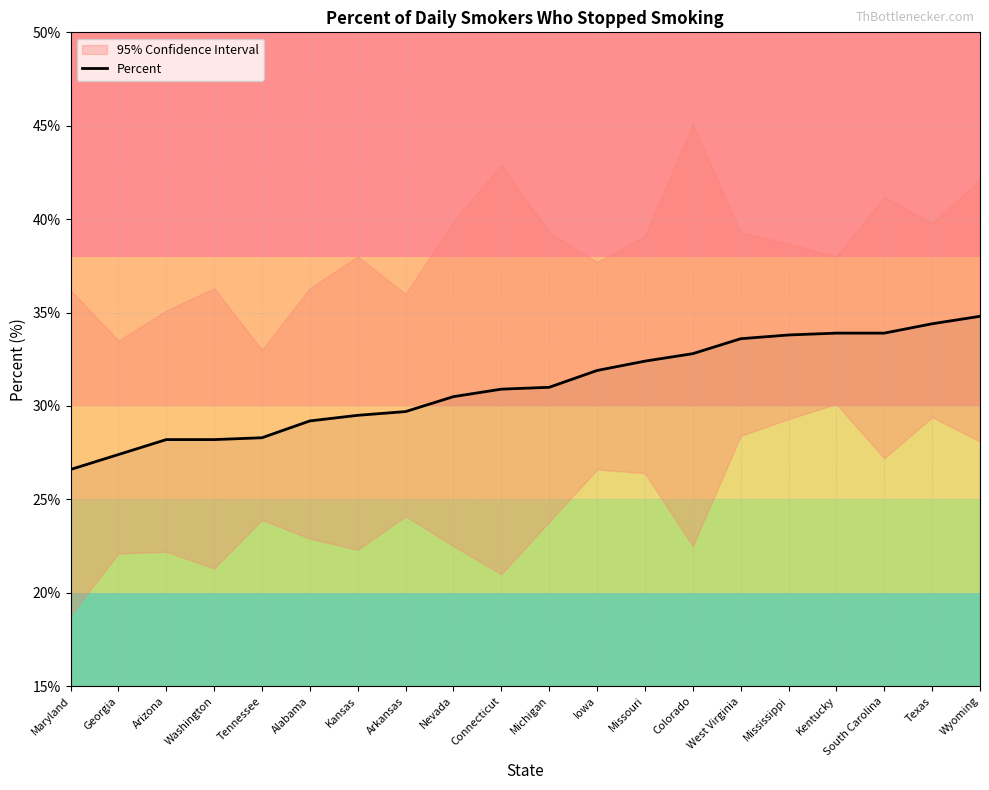

True or false: the data has more than 0 interior local peaks.

False